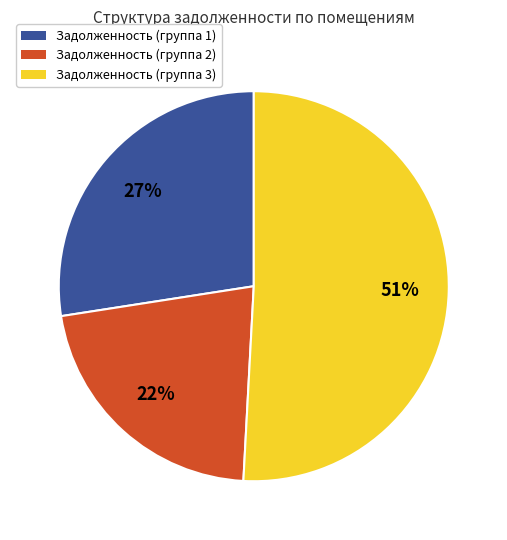

To the nearest percent, what is the difference between the largest and smallest slice percentages?

29%